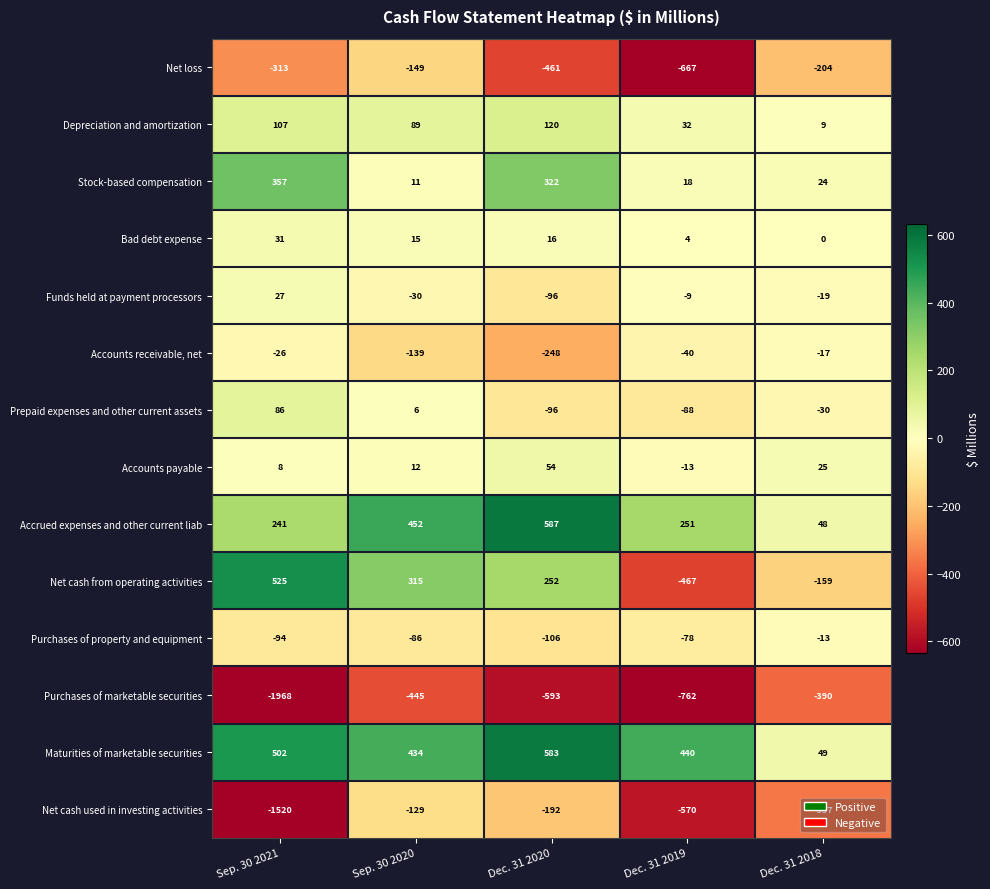

Which series has the largest range (max minus min)?

Purchases of marketable securities